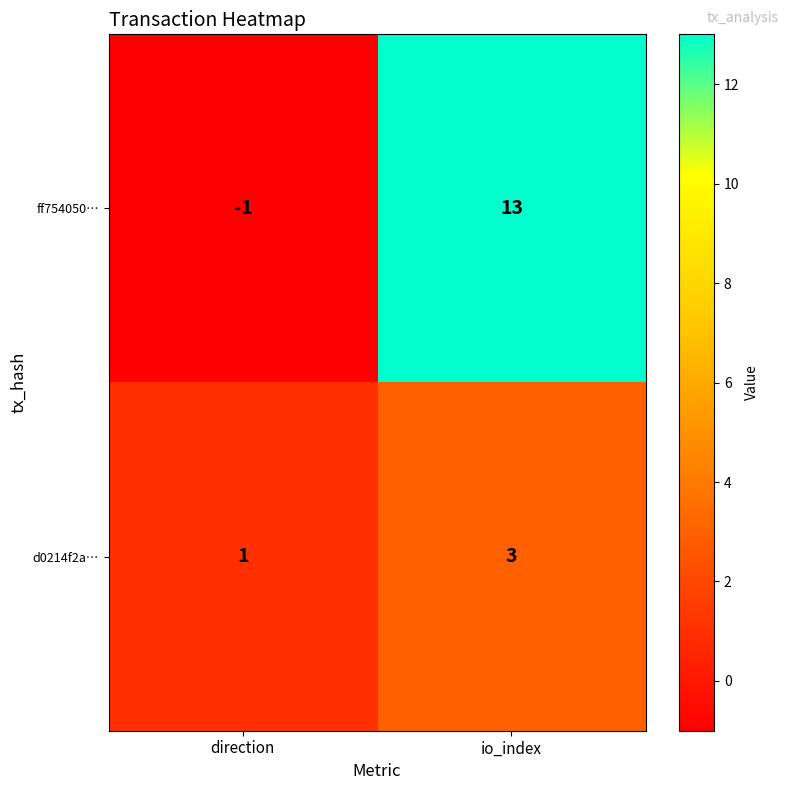

How many distinct data groups are displayed?

2